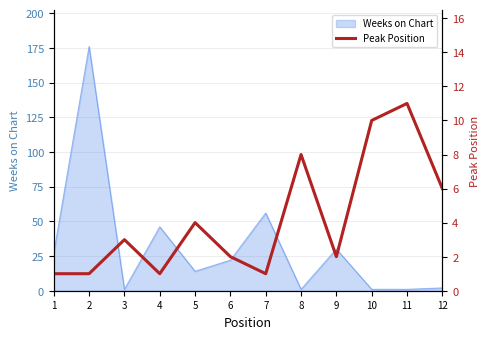

The value of Weeks on Chart at 6 is 22. True or false?

True